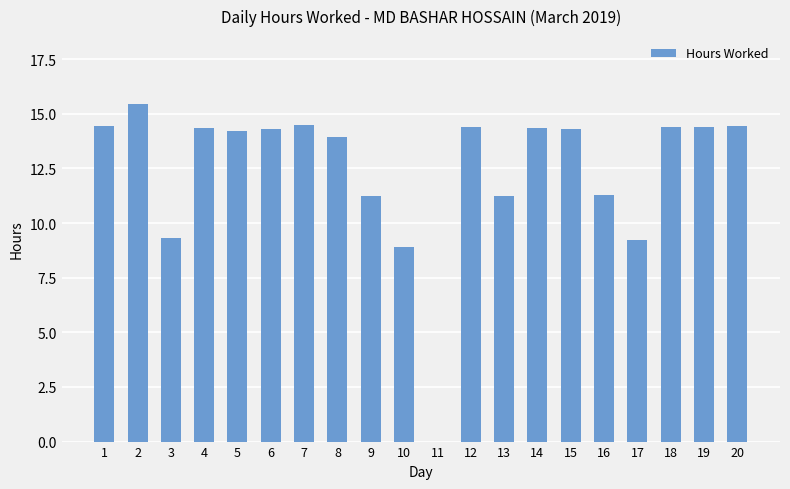

What is the maximum value shown in the chart?

15.5